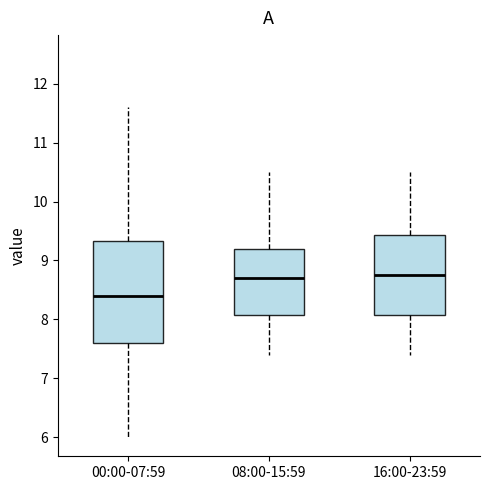

Comparing the boxes themselves (not the whiskers), which one is the tallest?

00:00-07:59